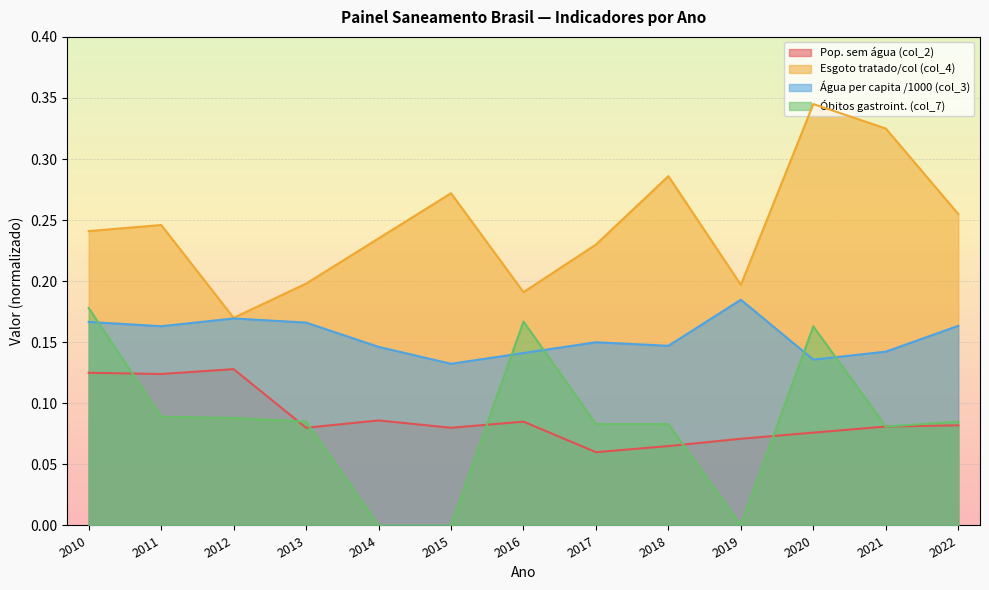

The value of Água per capita /1000 (col_3) at 2016 is 0.1. True or false?

True